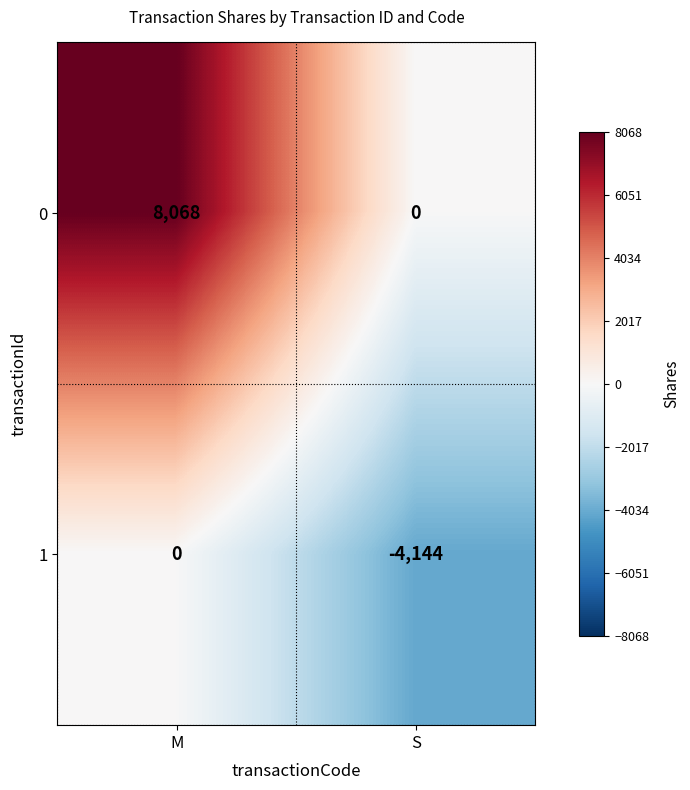

How many values in the 0 series are below 8068?

1